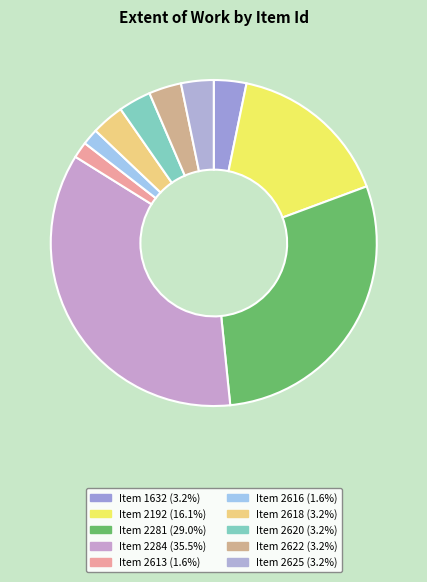

Rank the categories by value from highest to lowest.

2284, 2281, 2192, 1632, 2618, 2620, 2622, 2625, 2613, 2616